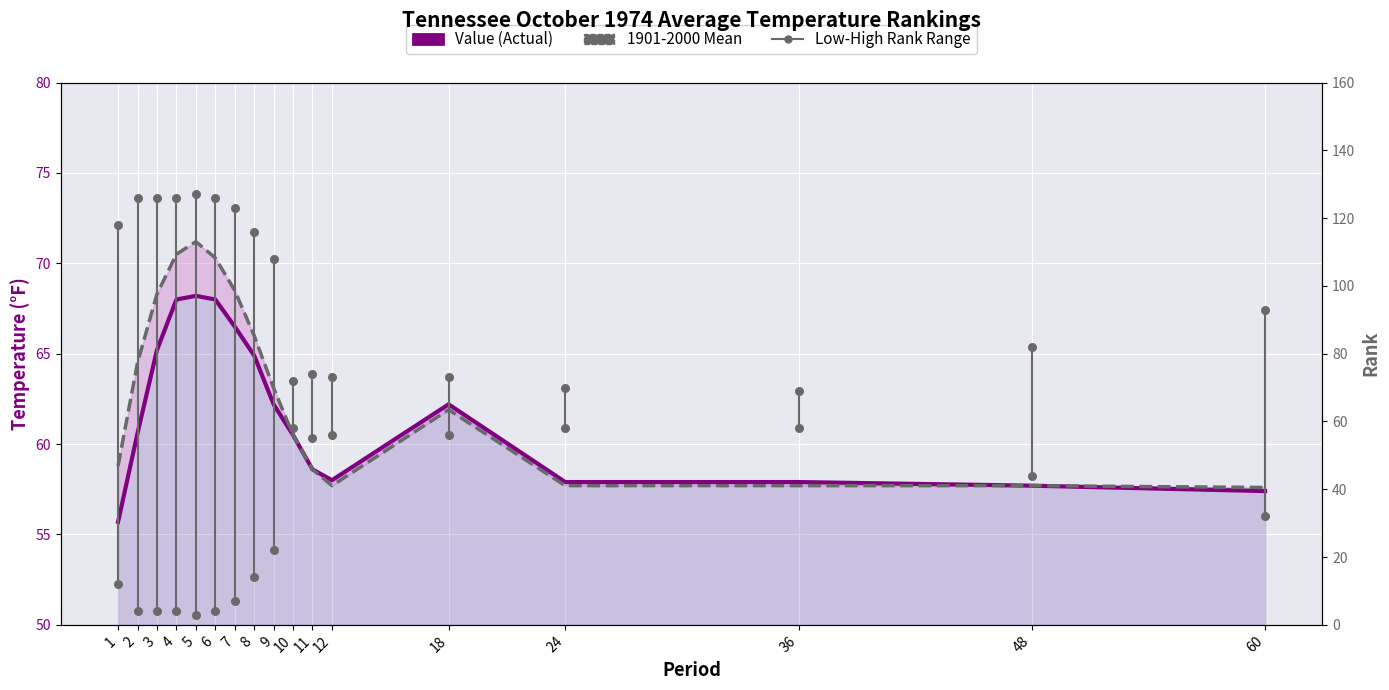

Which series contains the highest Y value?

1901-2000 Mean